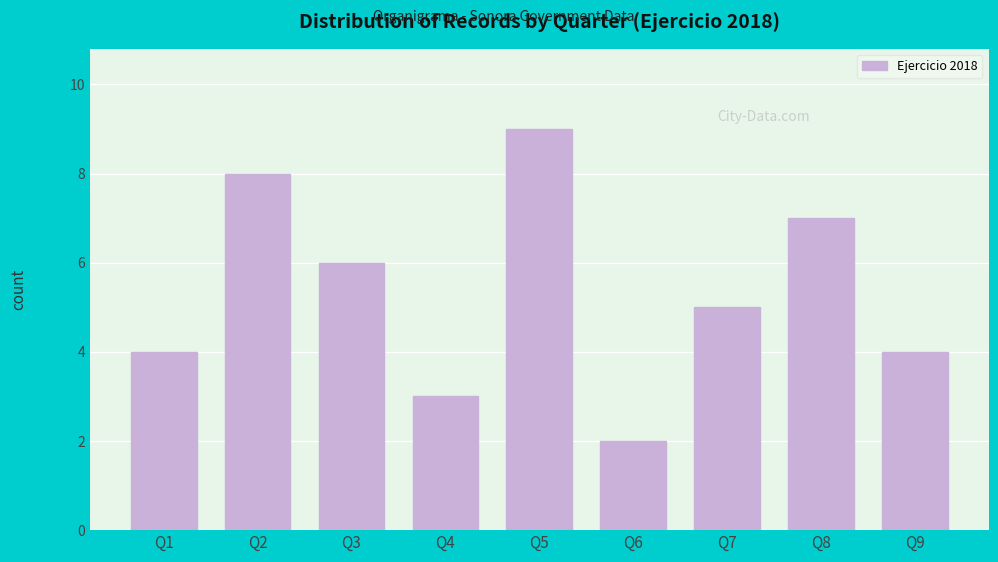

Reading left to right, extract all data points from this chart.

4	8	6	3	9	2	5	7	4